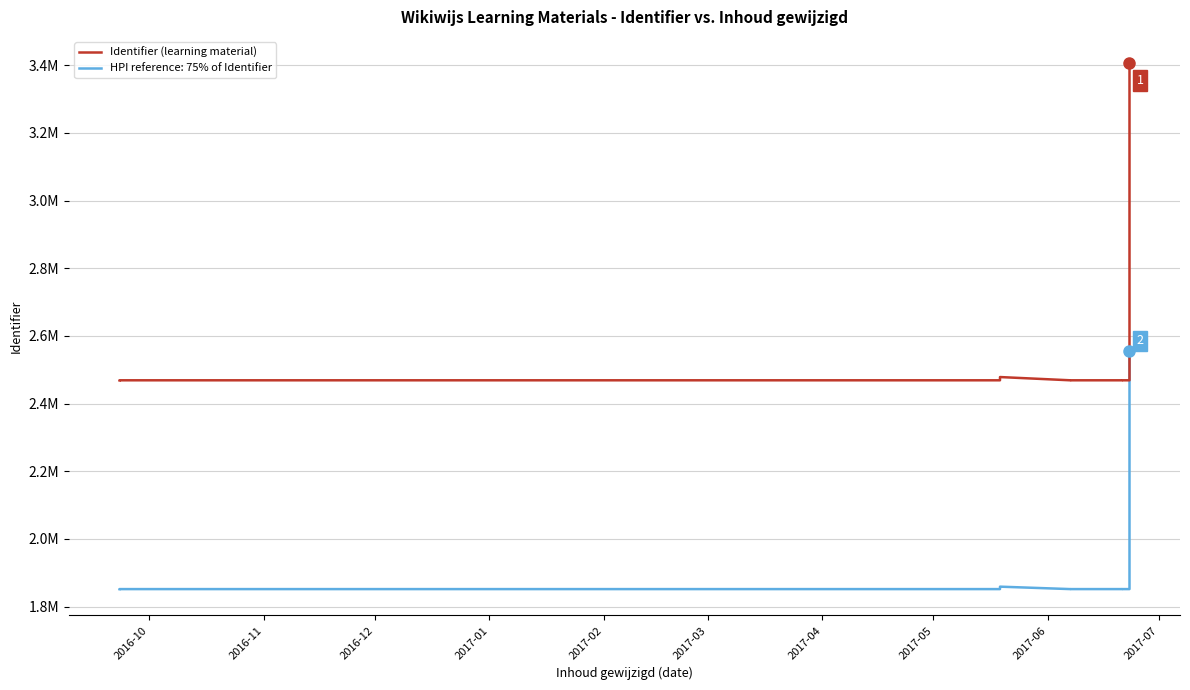

What is the difference between the maximum and second lowest values?

937295